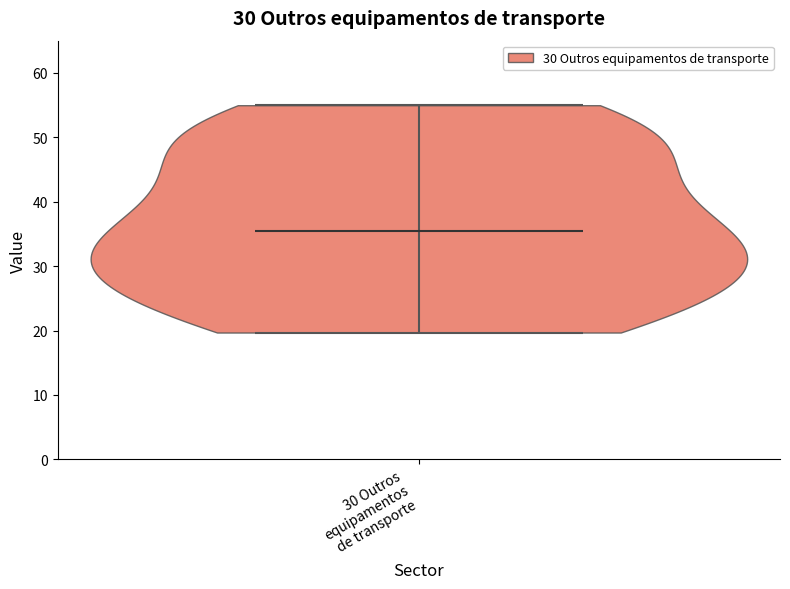

Read this violin plot against the y-axis: where its median line is, and the lowest and highest points the violin reaches. The values are not printed on the chart, so give them approximately, as read against the axis.

median line 36, lowest point 20, highest point 55